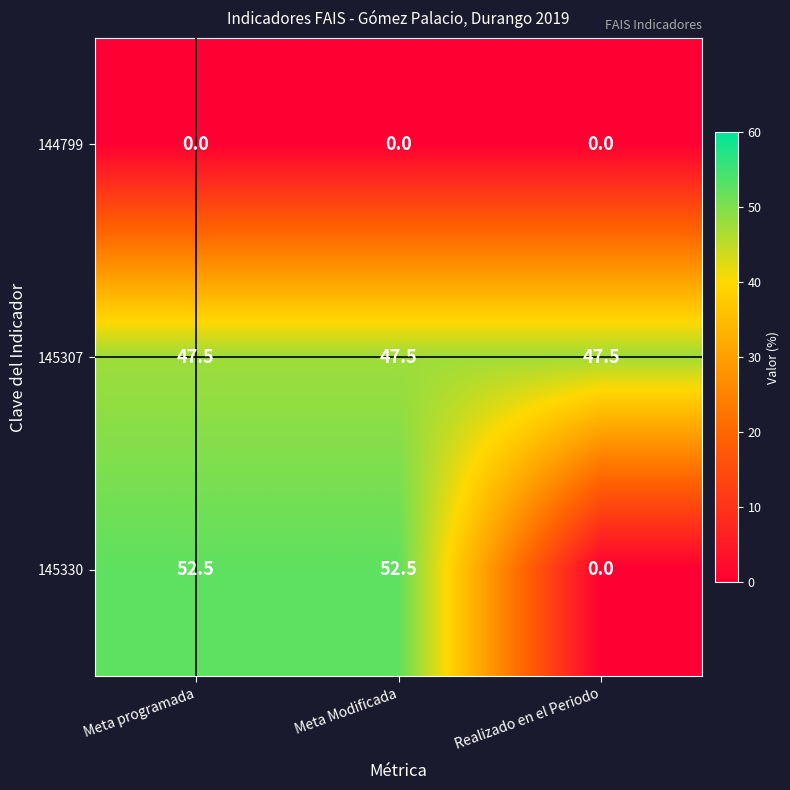

Reading right to left, list all the values displayed in this chart.

144799: Realizado en el Periodo=0.0	Meta Modificada=0.0	Meta programada=0.0
145307: Realizado en el Periodo=47.5	Meta Modificada=47.5	Meta programada=47.5
145330: Realizado en el Periodo=0.0	Meta Modificada=52.5	Meta programada=52.5